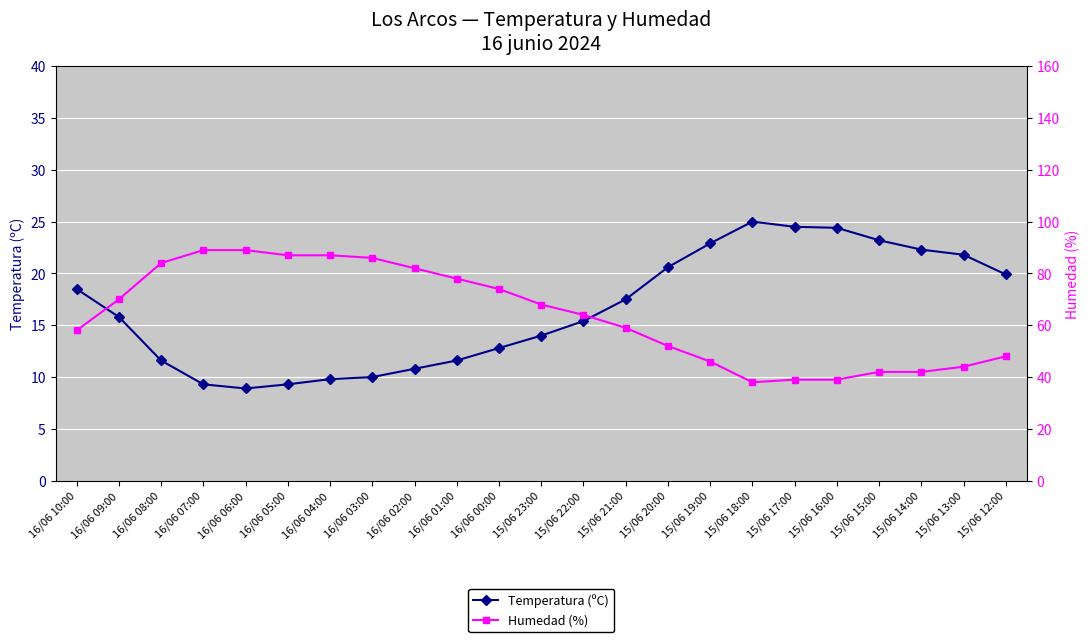

How many interior local valleys does the Humedad (%) series have?

1